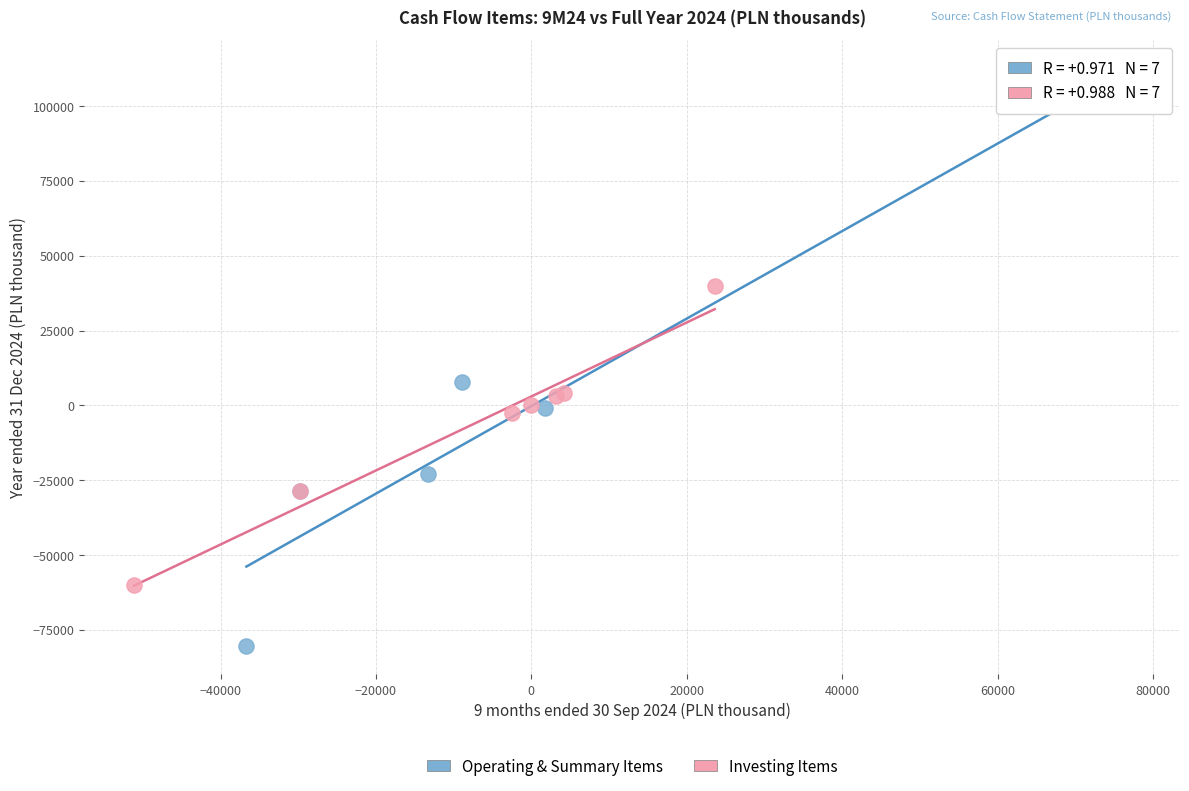

Which series reaches the maximum Y coordinate?

Operating & Summary Items